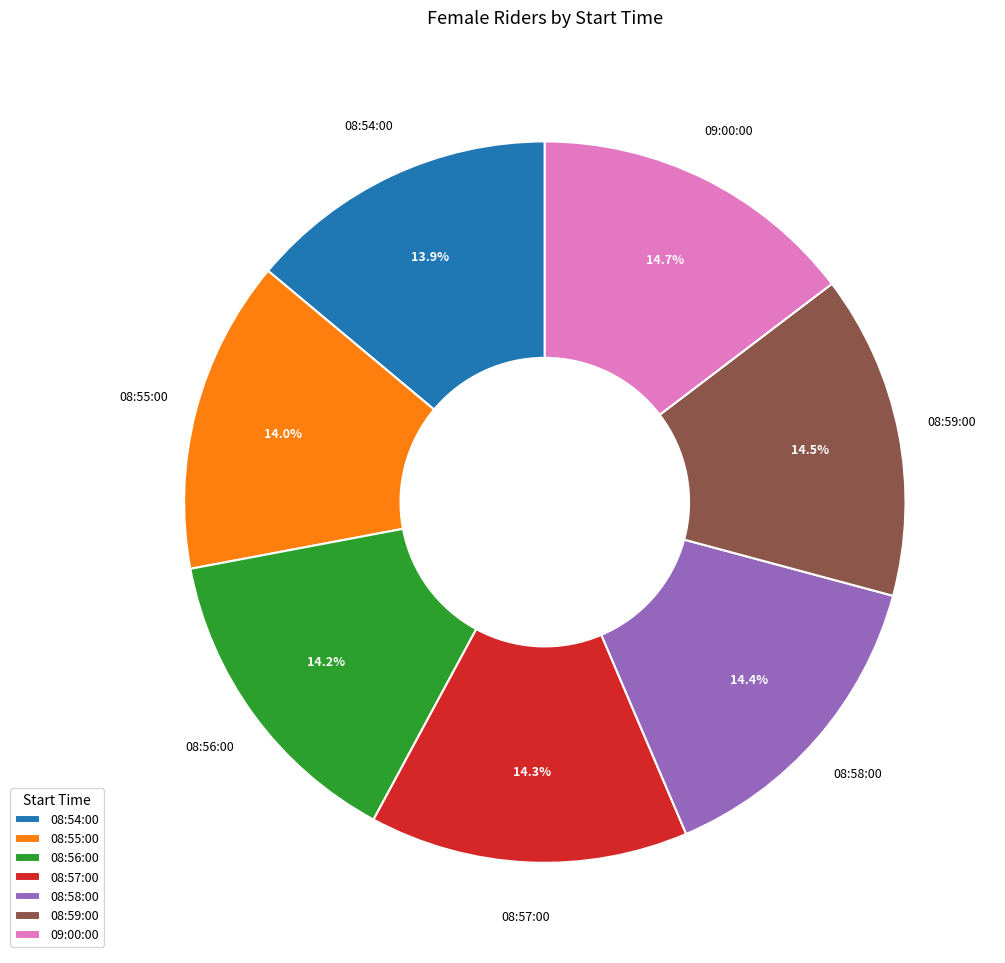

Is there a majority slice in this chart?

No